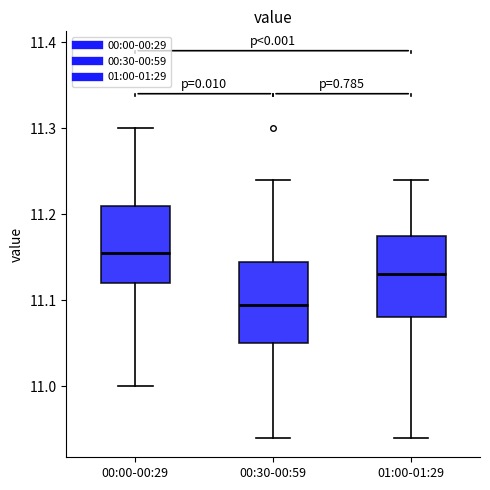

Where is the upper edge of the box for 00:30-00:59 on the y-axis? The values are not printed on the chart, so give them approximately, as read against the axis.

11.15